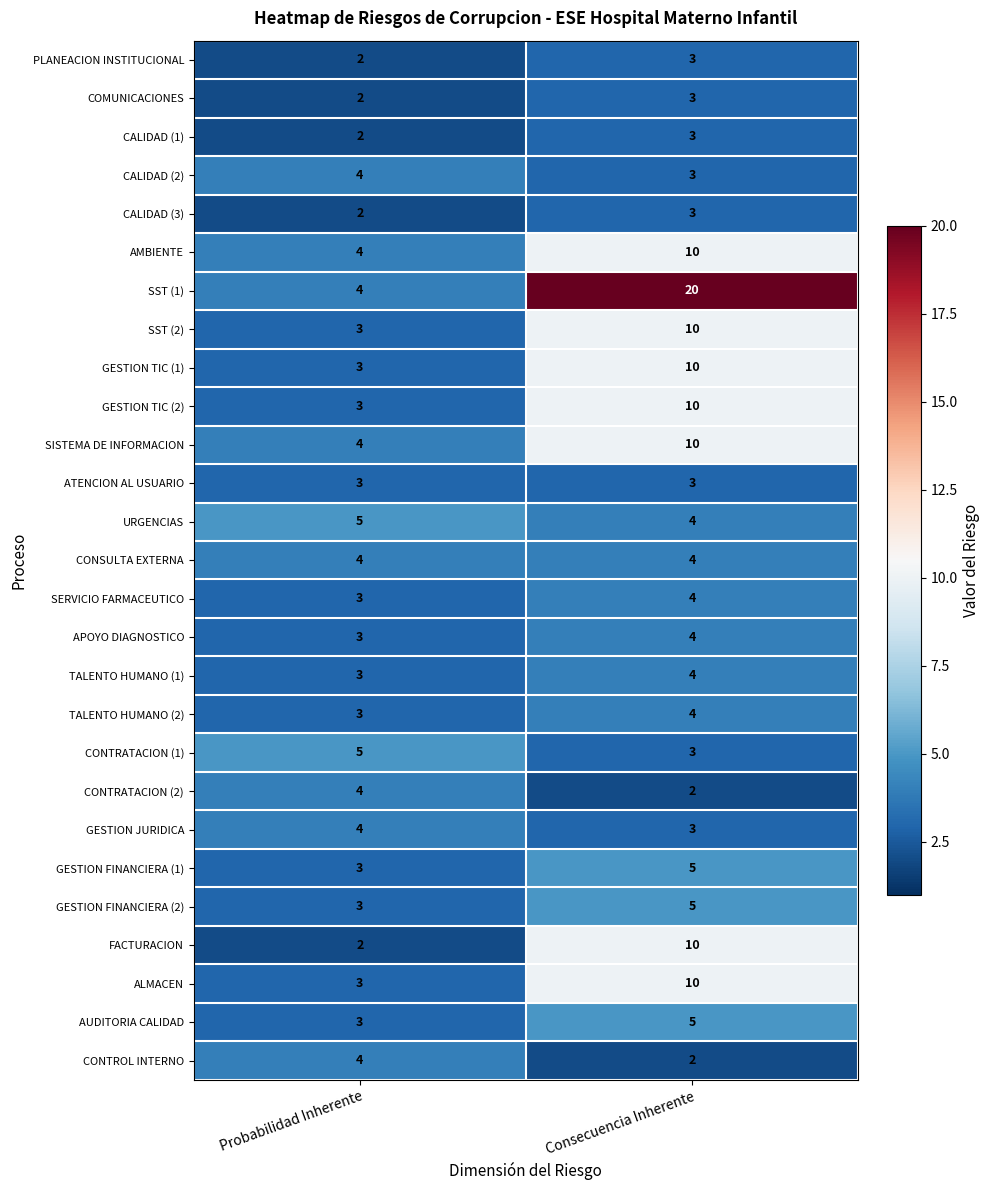

How many distinct data groups are displayed?

27